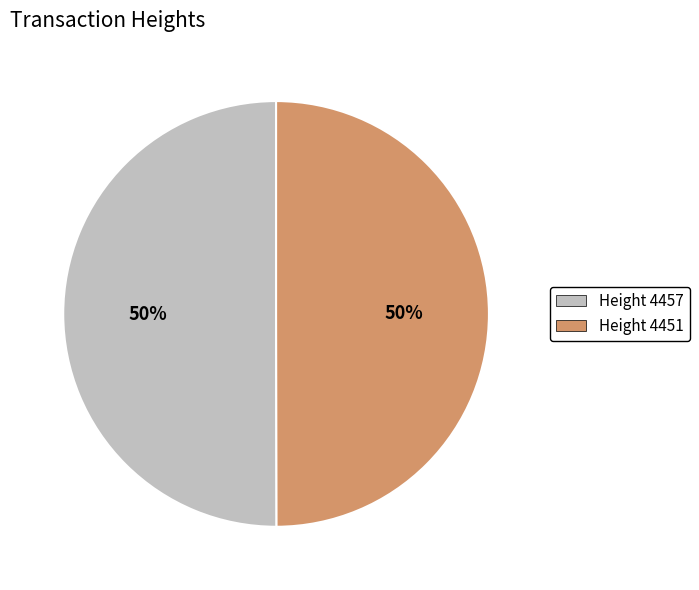

What percentage is the Height 4457 slice, to the nearest percent?

50%